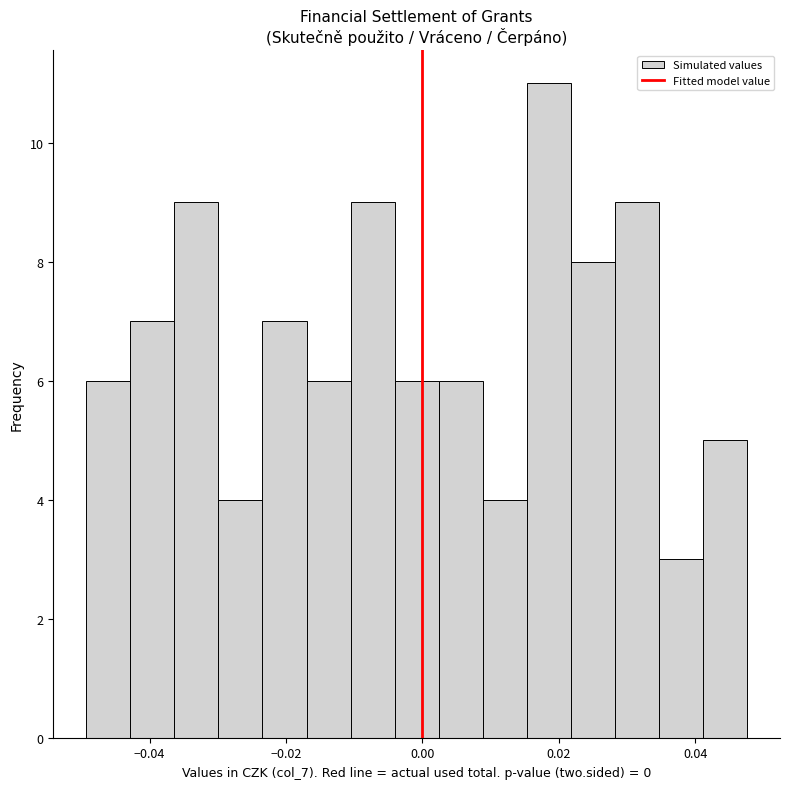

Read against the x-axis, roughly where is the centre of the tallest bar?

0.018